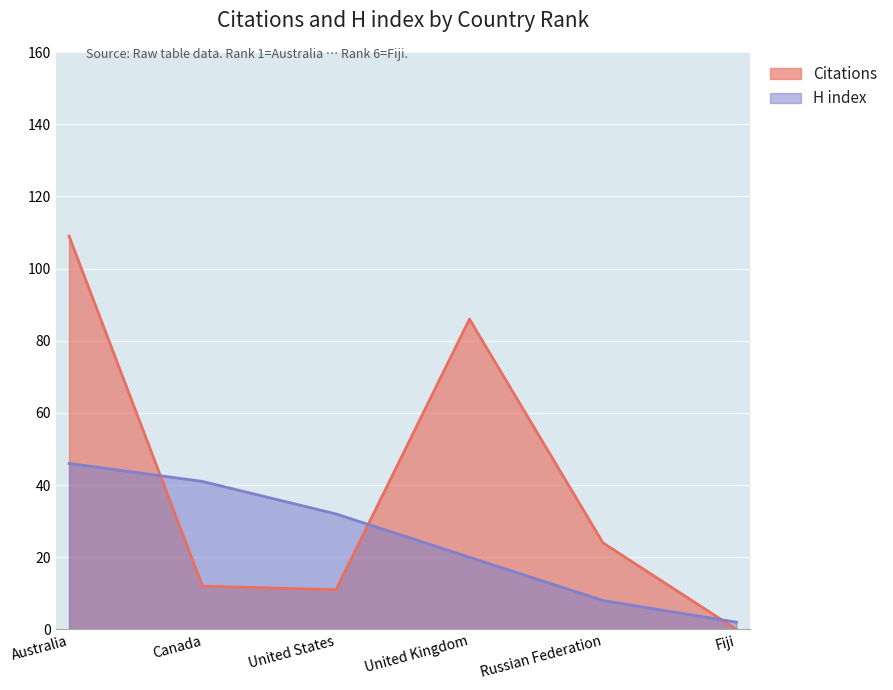

How many series are shown in this chart?

2